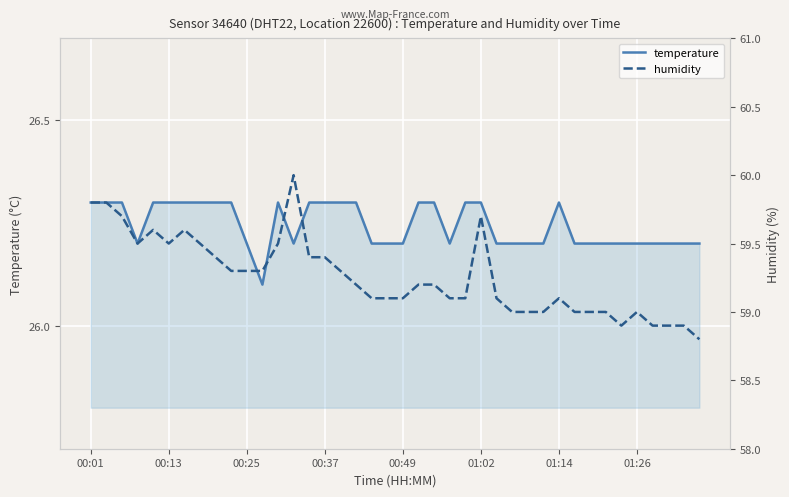

What is the minimum value for temperature?

26.1